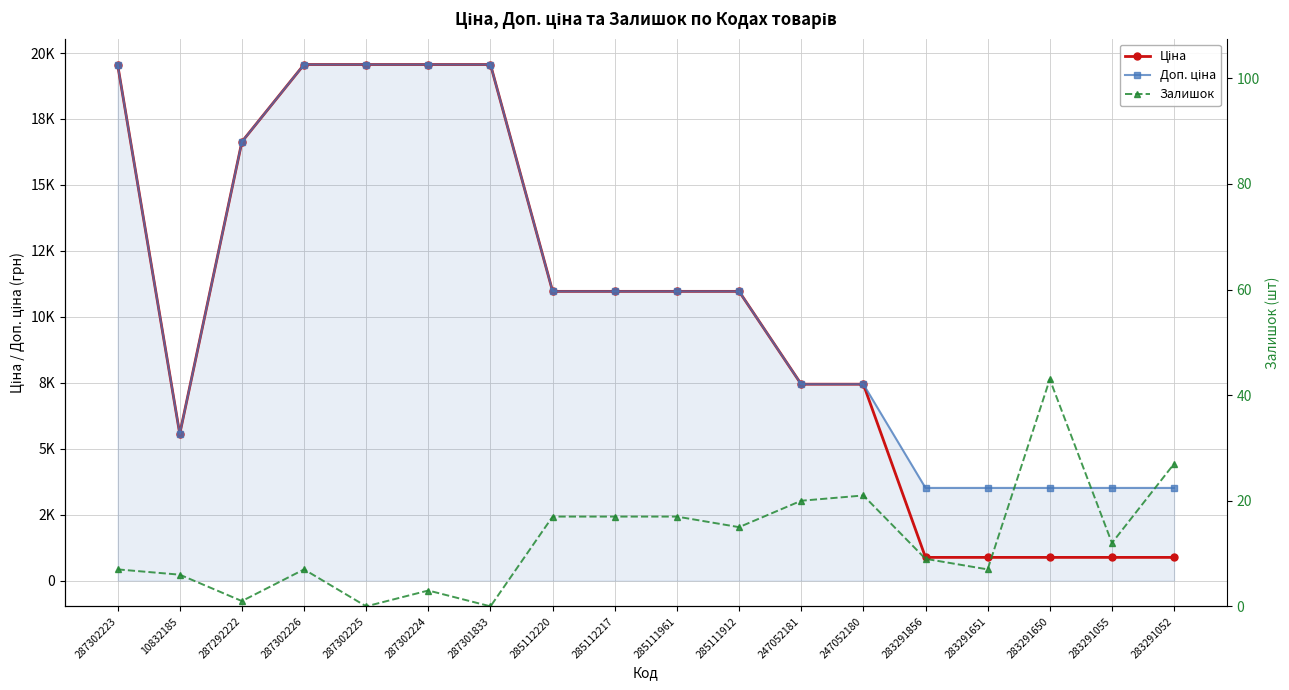

True or false: Ціна and Залишок cross at least once.

False